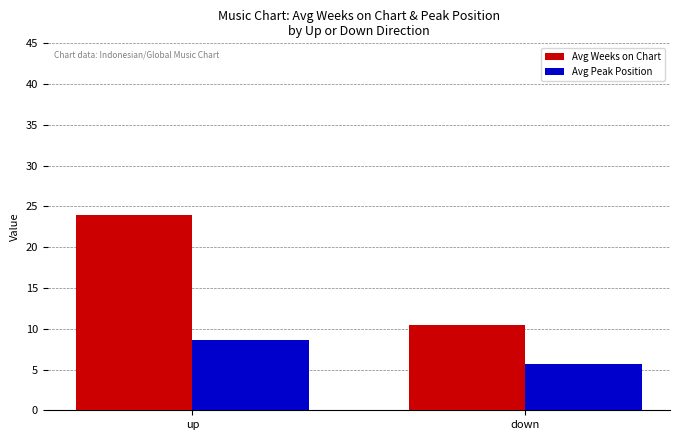

Rank the series at up from lowest to highest value.

Avg Peak Position, Avg Weeks on Chart